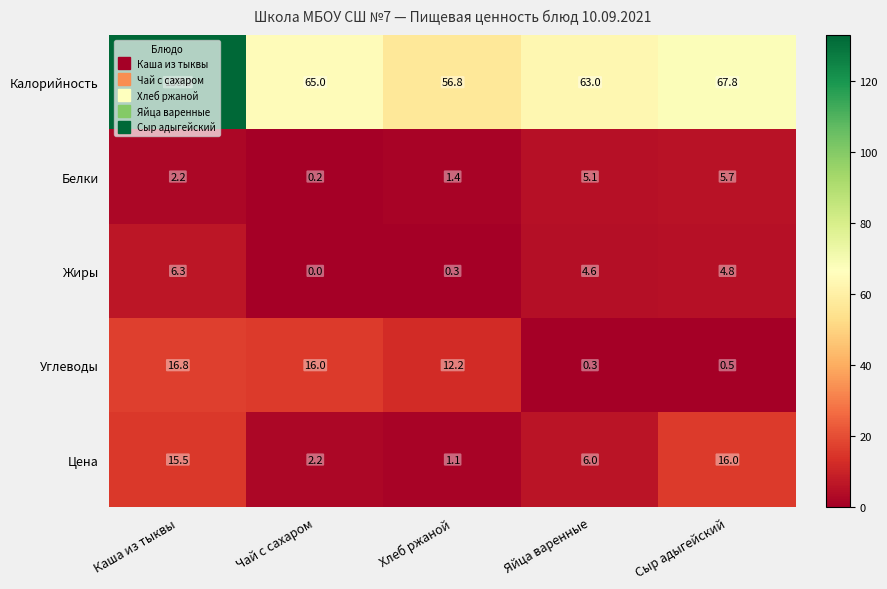

Rank the series at Чай с сахаром from highest to lowest value.

Калорийность, Углеводы, Цена, Белки, Жиры